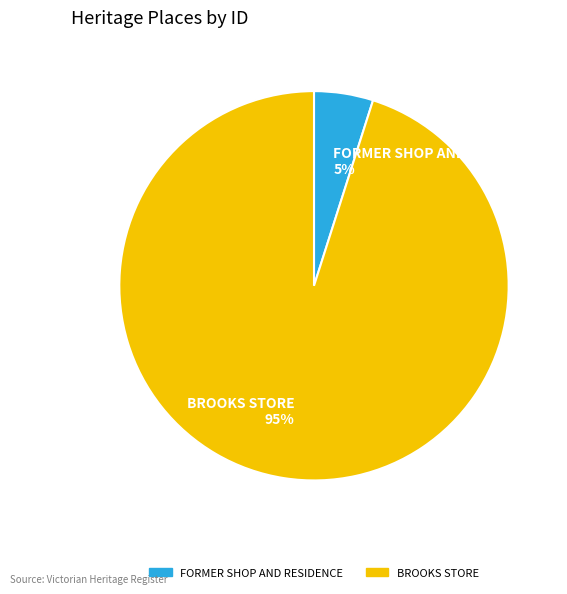

Rank the categories by value from lowest to highest.

FORMER SHOP AND RESIDENCE, BROOKS STORE